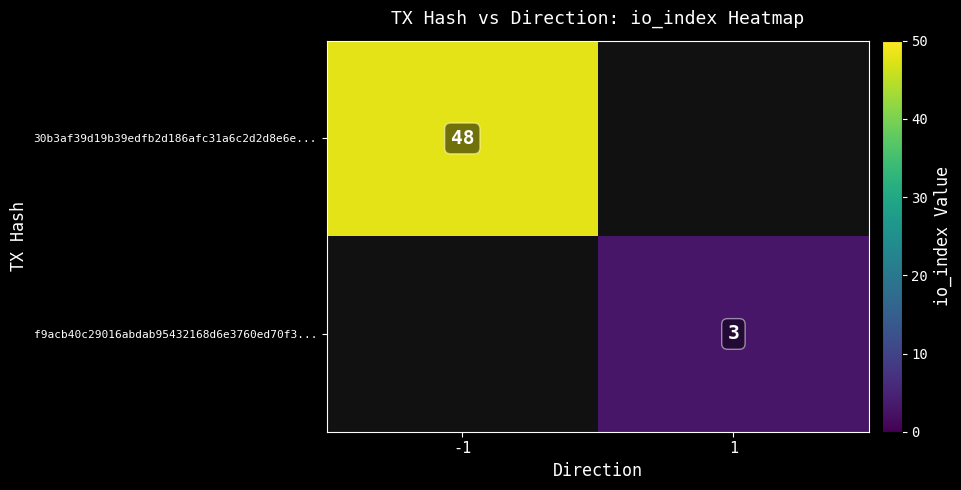

The 30b3af39d19b39edfb2d186afc31a6c2d2d8e6e... series shows 48 at -1. True or false?

True